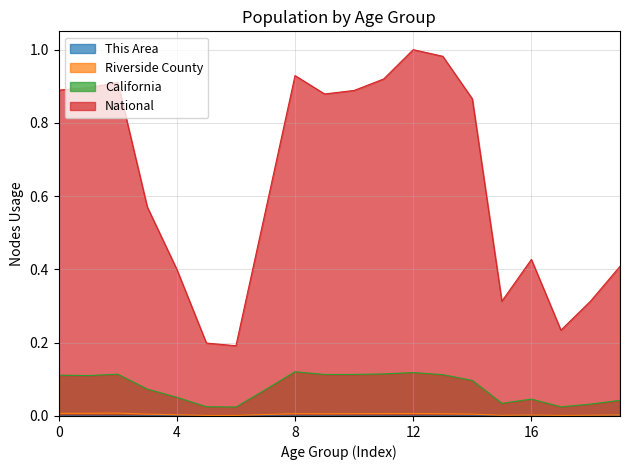

What are all the series names shown in the legend?

This Area, Riverside County, California, National